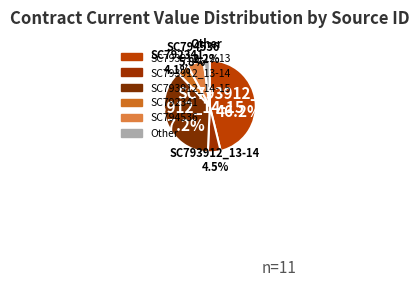

Combined, do SC793912_14-15 and SC793912_12-13 account for over 50%?

Yes